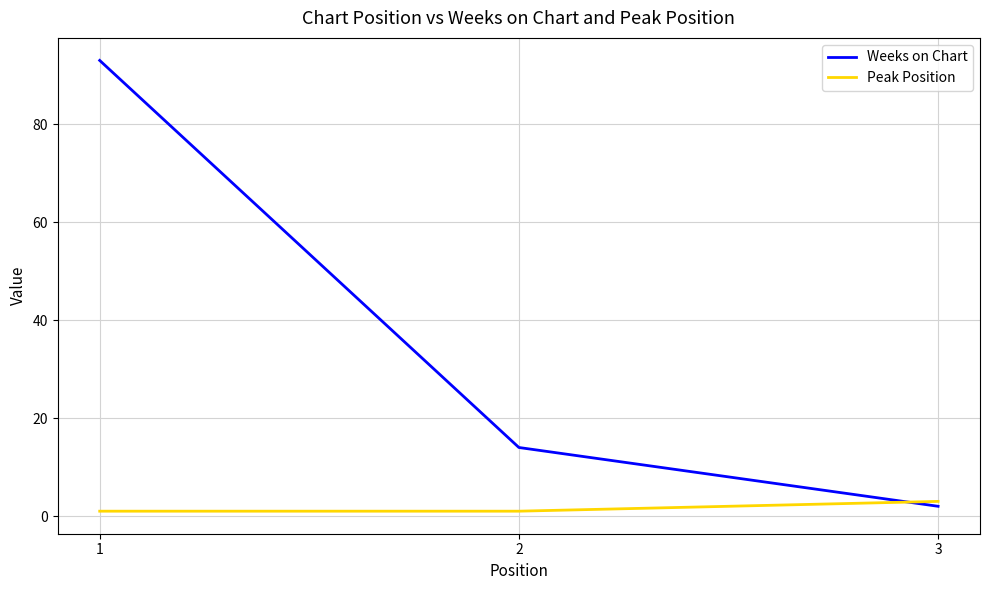

Is the value of Peak Position at 3 greater than the value of Weeks on Chart at 1?

No